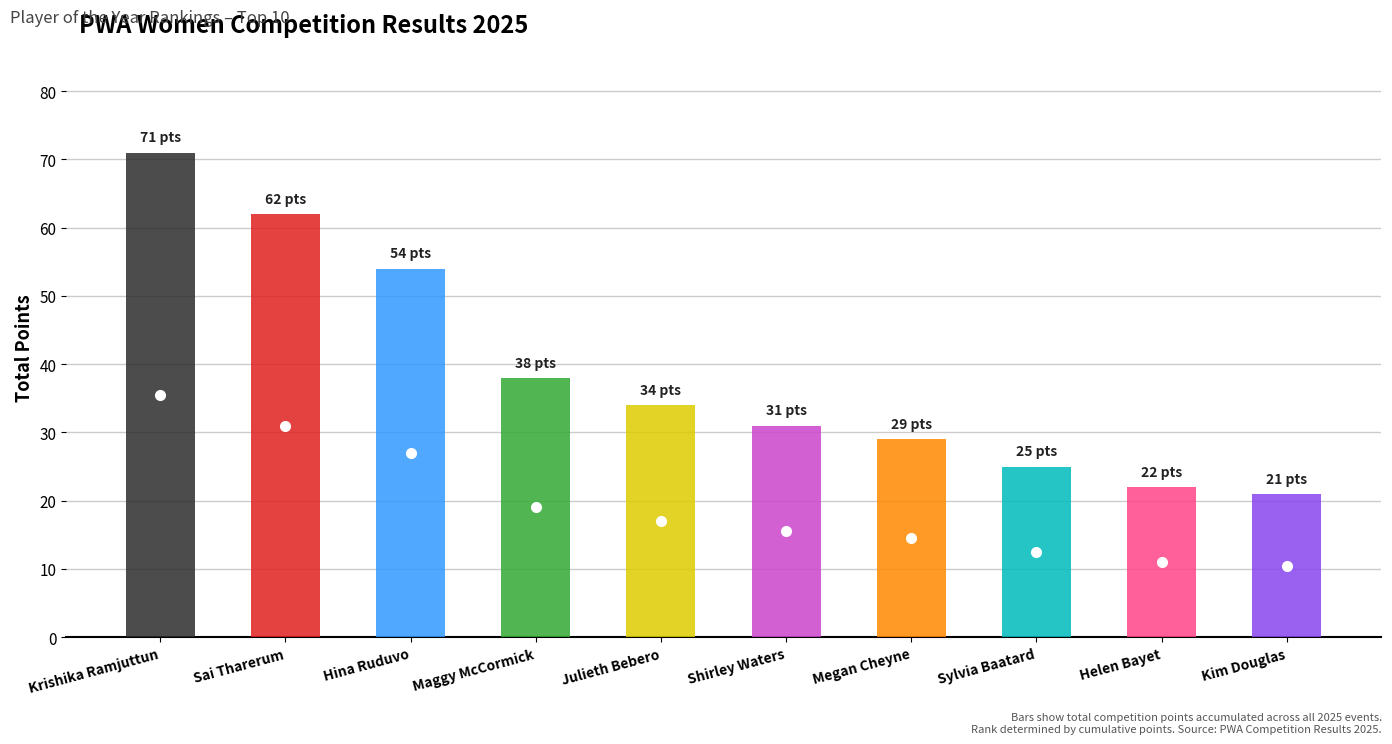

How many values are below 34?

5